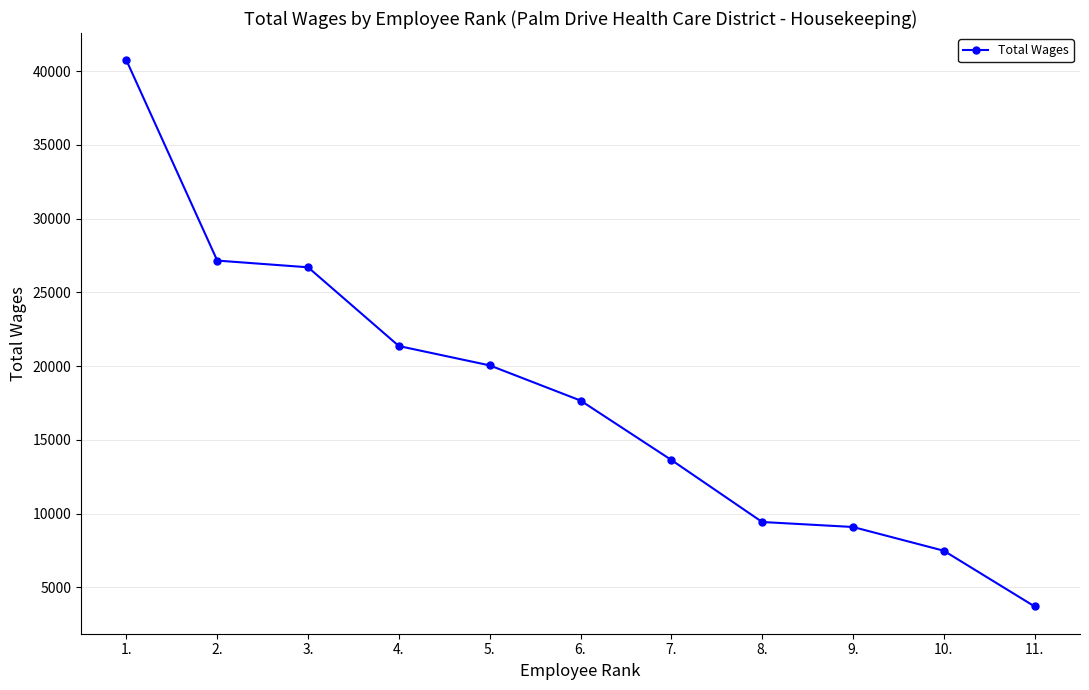

The chart shows a value of 30968 at 4.. True or false?

False